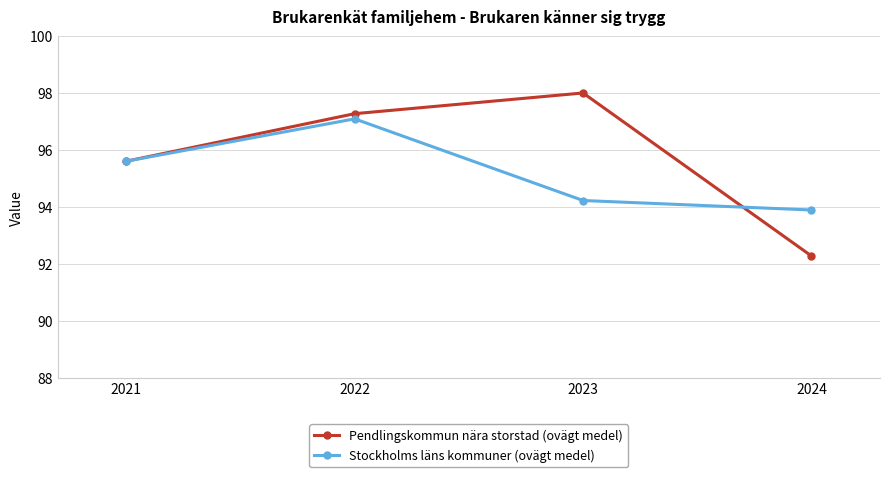

After their last crossing, which series has the higher values: Stockholms läns kommuner (ovägt medel) or Pendlingskommun nära storstad (ovägt medel)?

Stockholms läns kommuner (ovägt medel)